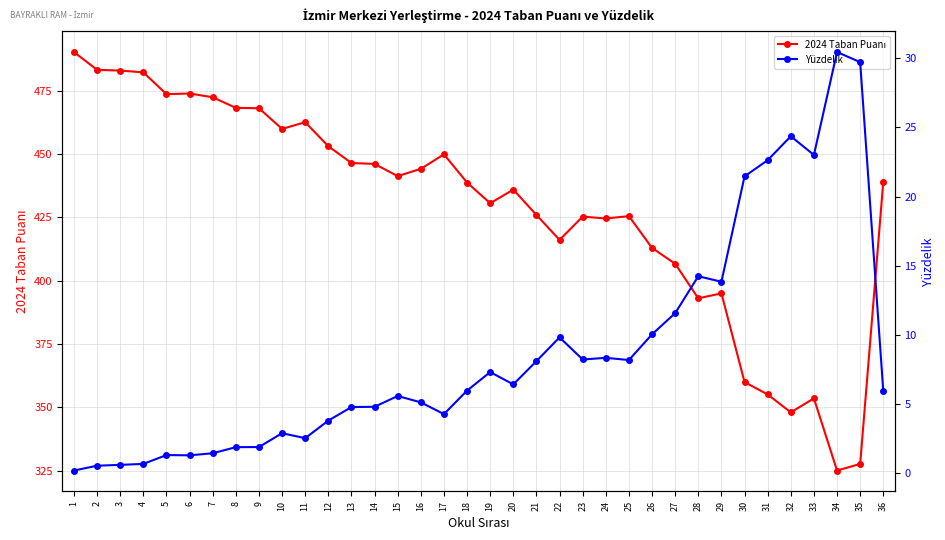

True or false: 2024 Taban Puanı has a value of 195.2 at 24.

False